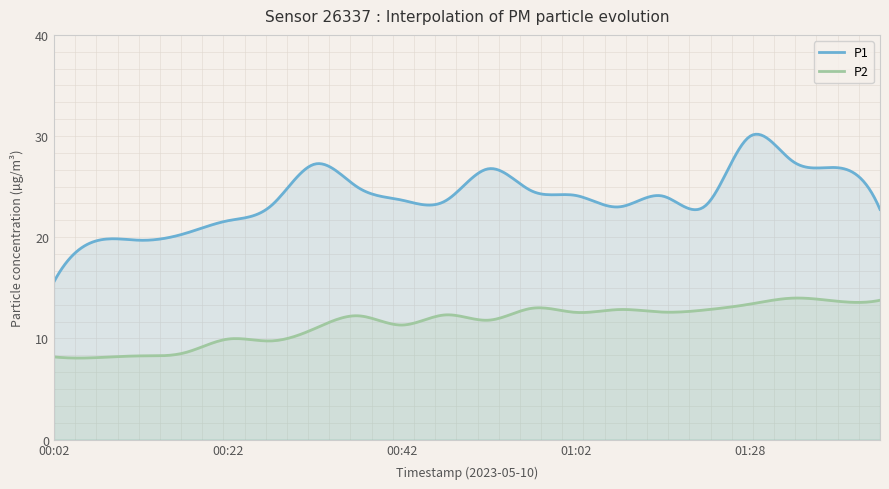

Read the P2 value at 01:02.

12.6